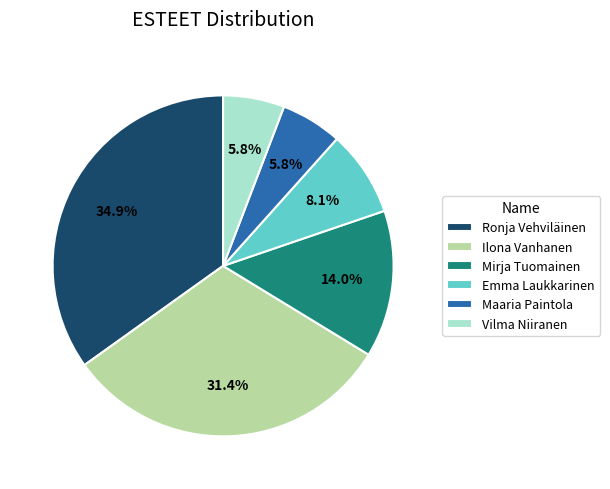

Do Mirja Tuomainen and Ronja Vehviläinen together represent more than half of the pie?

No